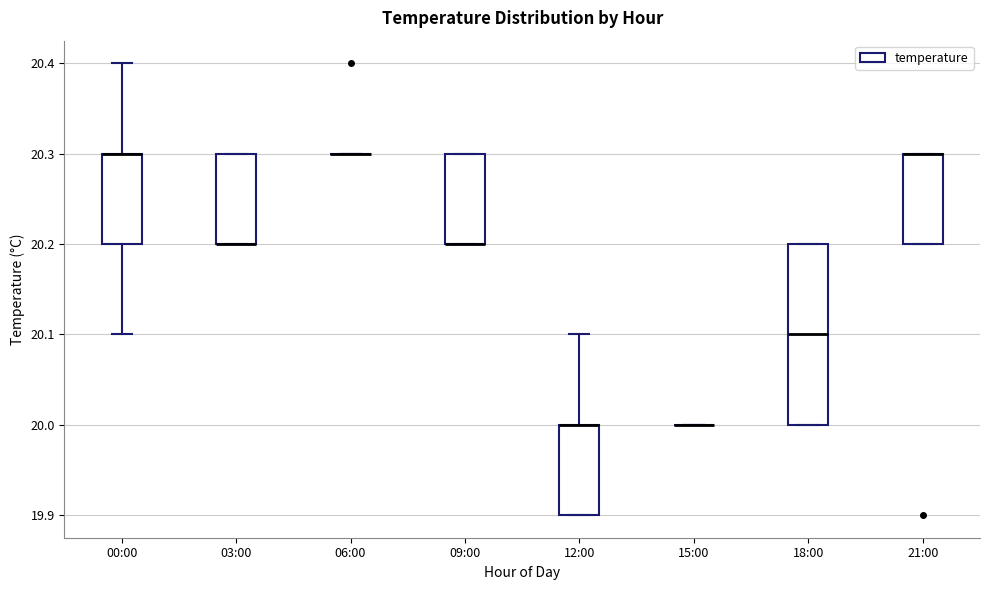

Reading left to right, read every box against the y-axis: the position of its median line, the range the box covers, and the ends of its whiskers. The values are not printed on the chart, so give them approximately, as read against the axis.

00:00: median 20.3 (drawn on the box's upper edge), box 20.2 to 20.3, whiskers 20.1 to 20.4
03:00: median 20.2 (drawn on the box's lower edge), box 20.2 to 20.3, whiskers 20.2 to 20.3
06:00: box collapsed to a line at 20.3, whiskers 20.3 to 20.3
09:00: median 20.2 (drawn on the box's lower edge), box 20.2 to 20.3, whiskers 20.2 to 20.3
12:00: median 20.0 (drawn on the box's upper edge), box 19.9 to 20.0, whiskers 19.9 to 20.1
15:00: box collapsed to a line at 20.0, whiskers 20.0 to 20.0
18:00: median 20.1, box 20.0 to 20.2, whiskers 20.0 to 20.2
21:00: median 20.3 (drawn on the box's upper edge), box 20.2 to 20.3, whiskers 20.2 to 20.3